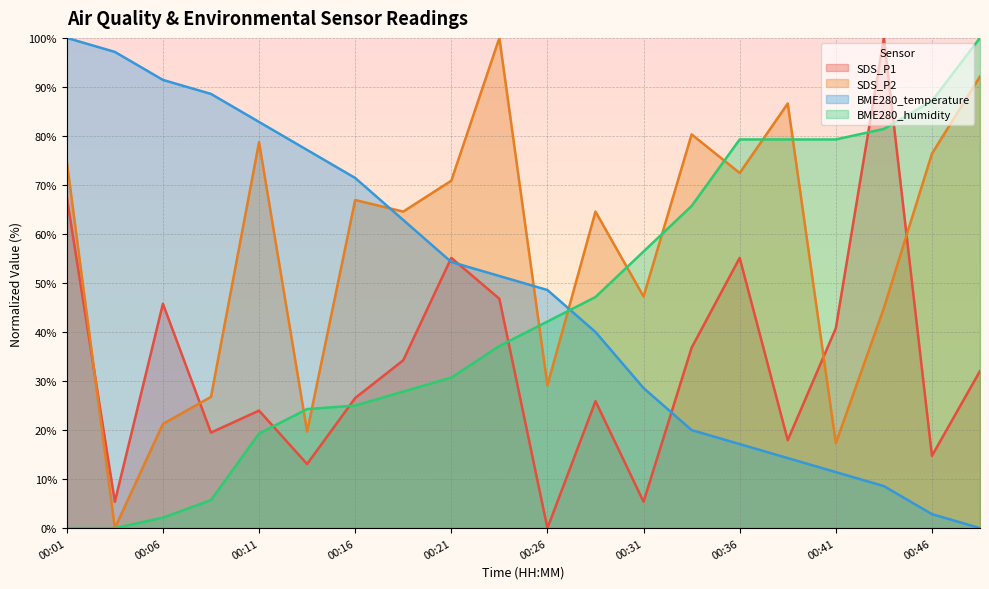

Reading left to right, what are all the values shown in this chart?

SDS_P1: 67.6	5.4	45.8	19.5	24.0	13.1	26.5	34.2	55.1	46.8	0.0	25.9	5.4	36.8	55.1	17.9	40.8	100.0	14.7	32.1
SDS_P2: 74.8	0.0	21.3	26.8	78.7	19.7	66.9	64.6	70.9	100.0	29.1	64.6	47.2	80.3	72.4	86.6	17.3	44.9	76.4	92.1
BME280_temperature: 100.0	97.1	91.4	88.6	82.9	77.1	71.4	62.9	54.3	51.4	48.6	40.0	28.6	20.0	17.1	14.3	11.4	8.6	2.9	0.0
BME280_humidity: 0.0	0.0	2.1	5.7	19.3	24.3	25.0	27.9	30.7	37.1	42.1	47.1	56.4	65.7	79.3	79.3	79.3	81.4	87.1	100.0